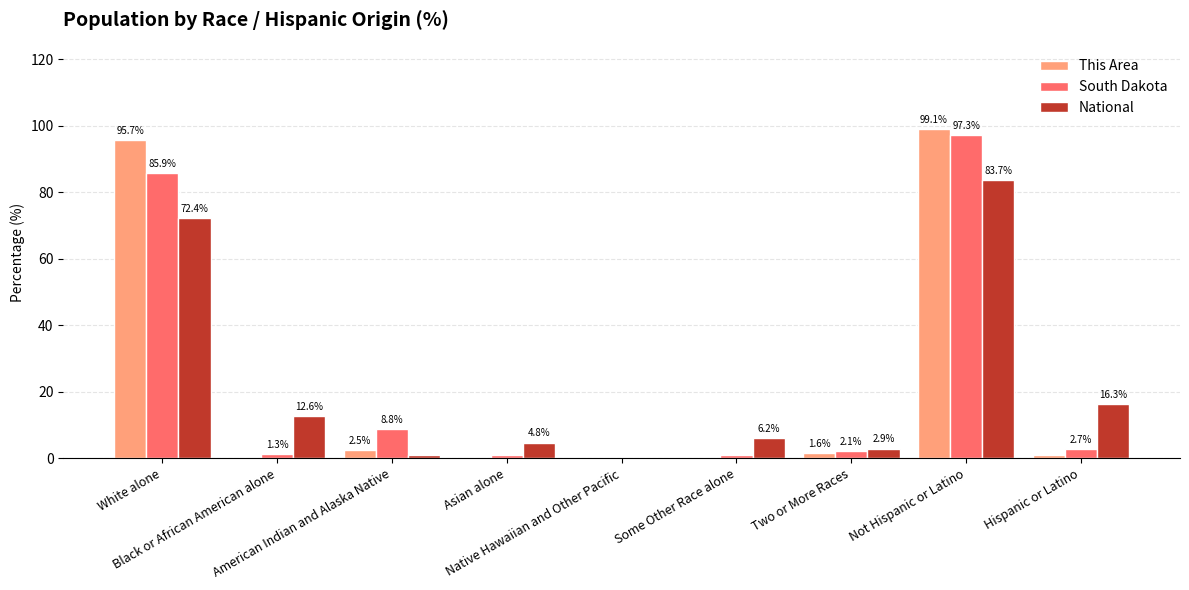

What is the average value of the This Area series?

22.2